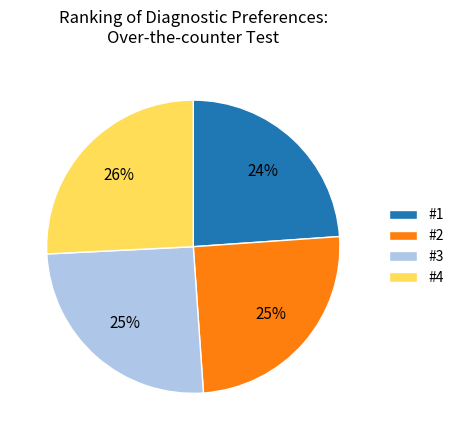

Which slice is the smallest?

#1